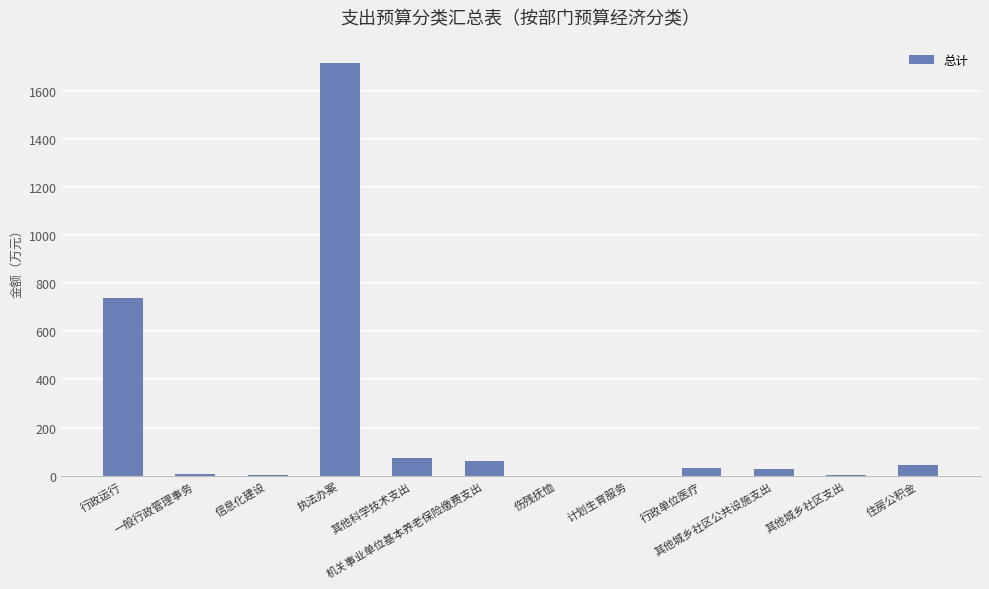

The value at 执法办案 is 1714.1. True or false?

True